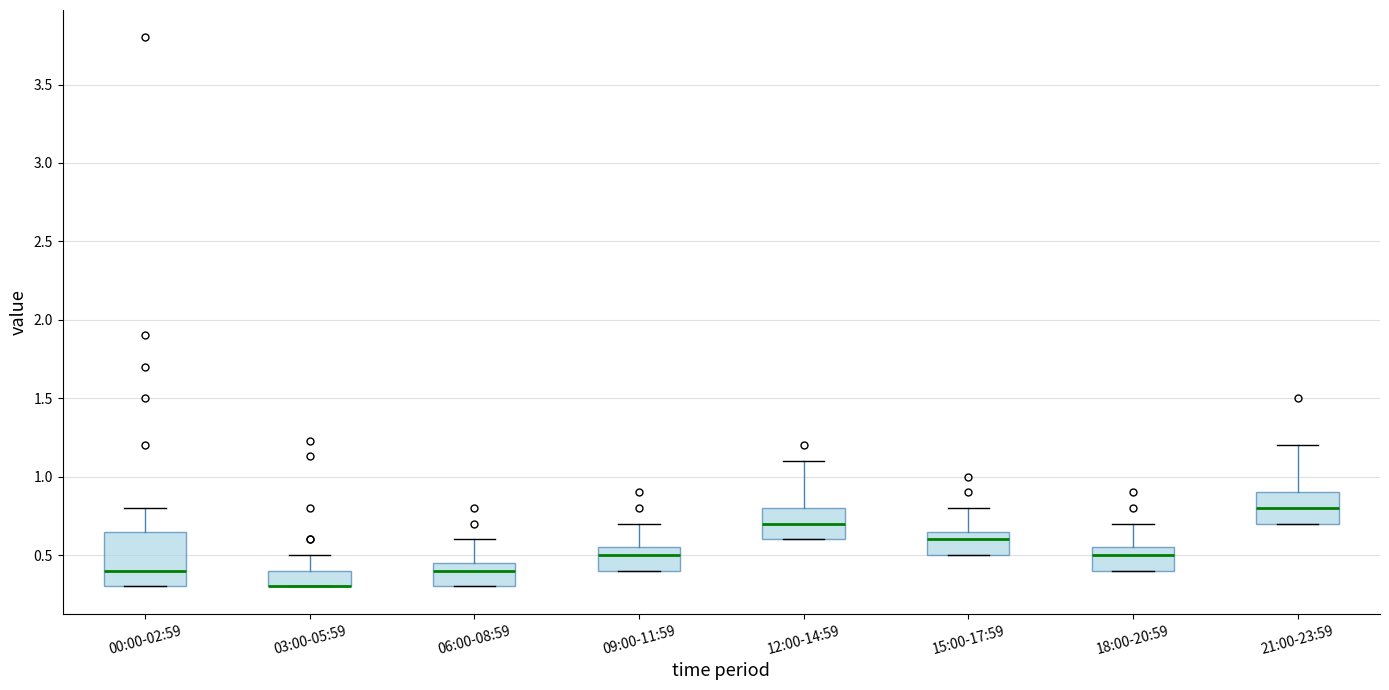

Reading left to right, transcribe this box plot: for each box, give where its median line is, the range the box spans, and where its two whiskers end, as read against the y-axis. The values are not printed on the chart, so give them approximately, as read against the axis.

00:00-02:59: median 0.40, box 0.30 to 0.65, whiskers 0.30 to 0.80
03:00-05:59: median 0.30 (drawn on the box's lower edge), box 0.30 to 0.40, whiskers 0.30 to 0.50
06:00-08:59: median 0.40, box 0.30 to 0.45, whiskers 0.30 to 0.60
09:00-11:59: median 0.50, box 0.40 to 0.55, whiskers 0.40 to 0.70
12:00-14:59: median 0.70, box 0.60 to 0.80, whiskers 0.60 to 1.10
15:00-17:59: median 0.60, box 0.50 to 0.65, whiskers 0.50 to 0.80
18:00-20:59: median 0.50, box 0.40 to 0.55, whiskers 0.40 to 0.70
21:00-23:59: median 0.80, box 0.70 to 0.90, whiskers 0.70 to 1.20